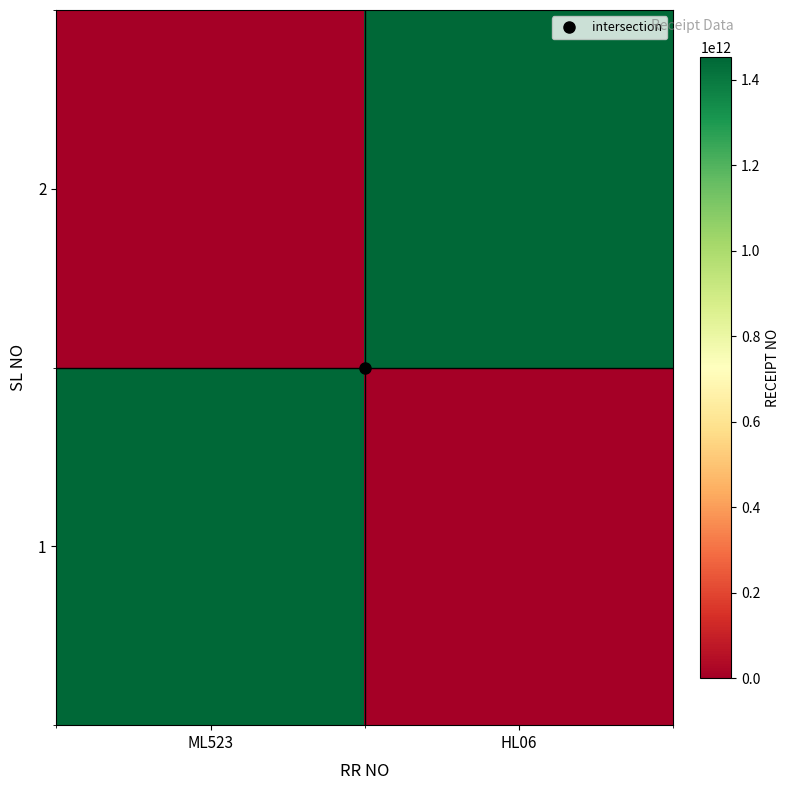

Reading left to right, extract all data points from this chart.

1: ML523=1453101026955	HL06=0
2: ML523=0	HL06=1453101026969